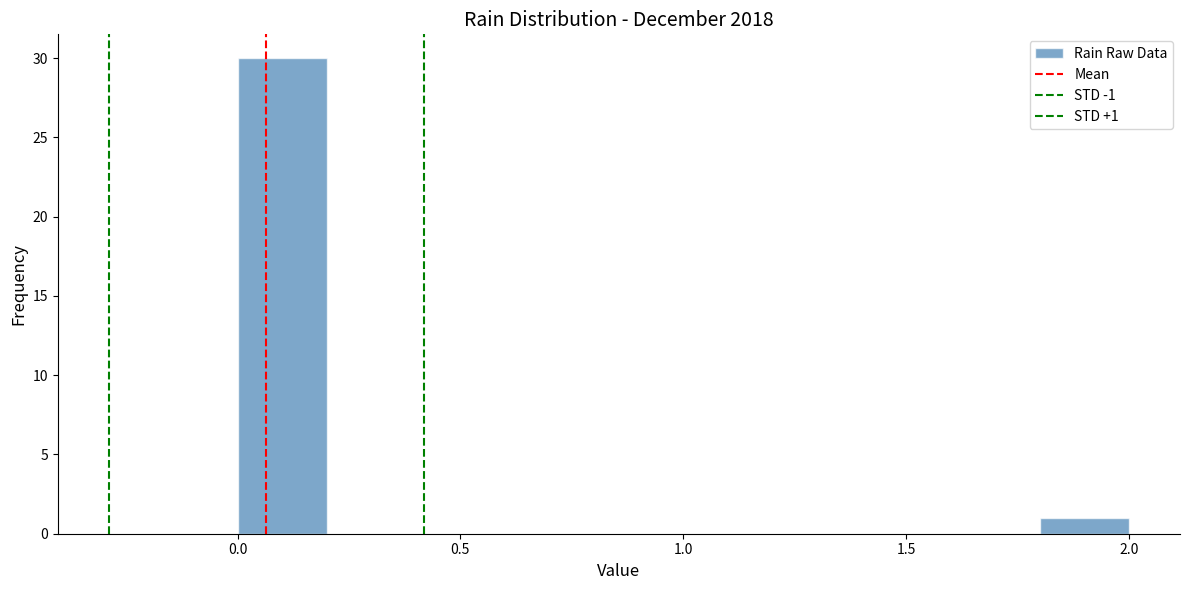

Which range on the x-axis has the tallest bar?

0.0 to 0.2